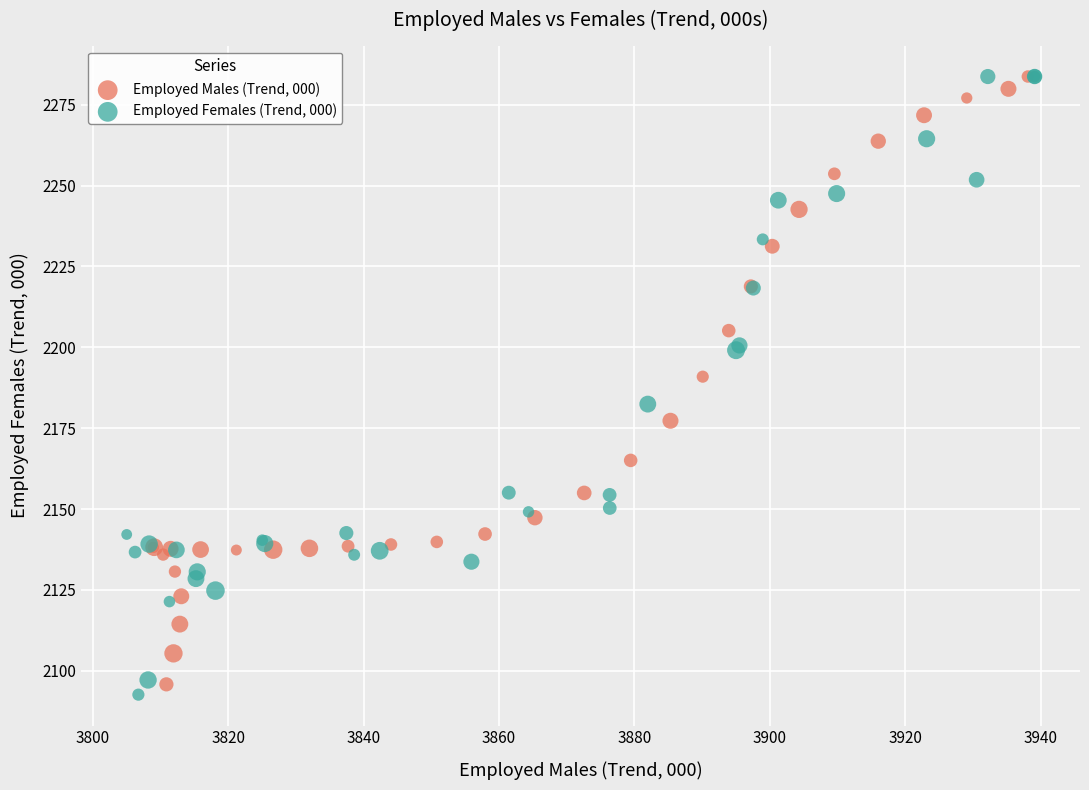

Which series has the largest Y range (max minus min)?

Employed Females (Trend, 000)